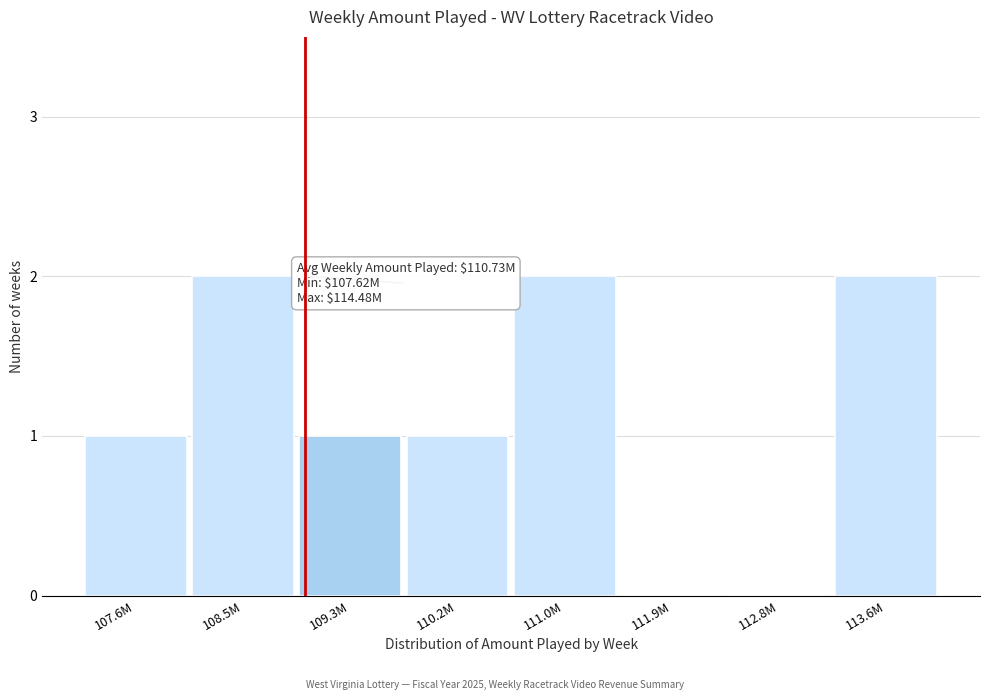

Reading left to right, transcribe all the data shown in this chart.

107.6M=1	108.5M=2	109.3M=1	110.2M=1	111.0M=2	111.9M=0	112.8M=0	113.6M=2